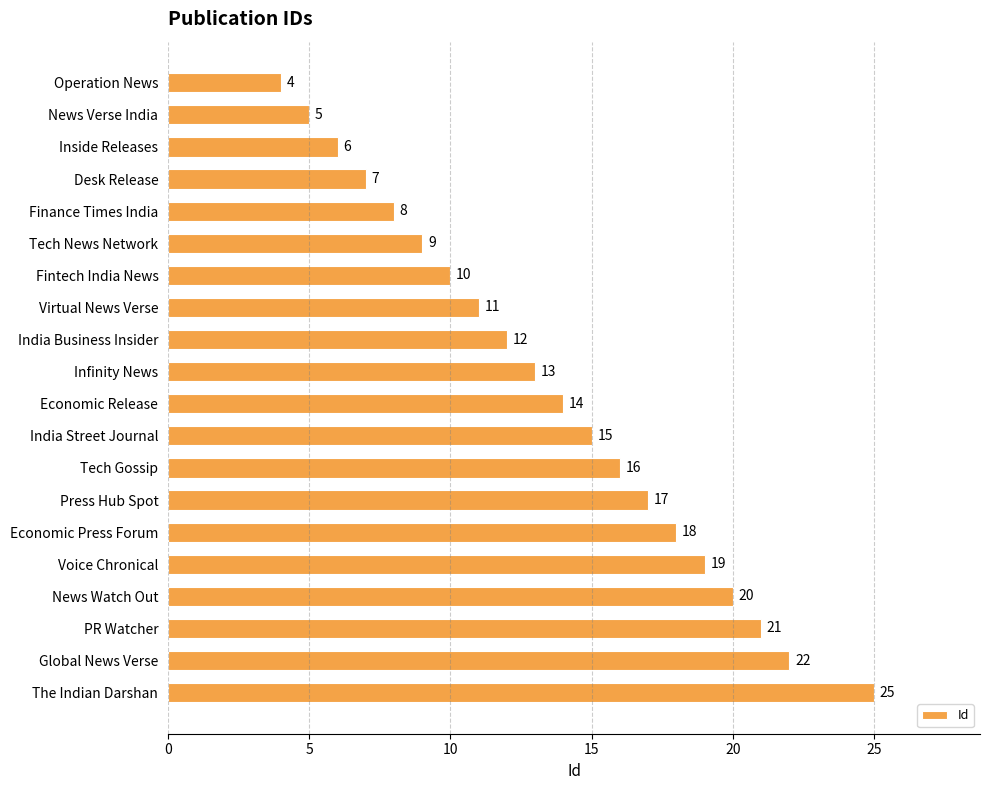

Is it true that the value at The Indian Darshan is 25?

True